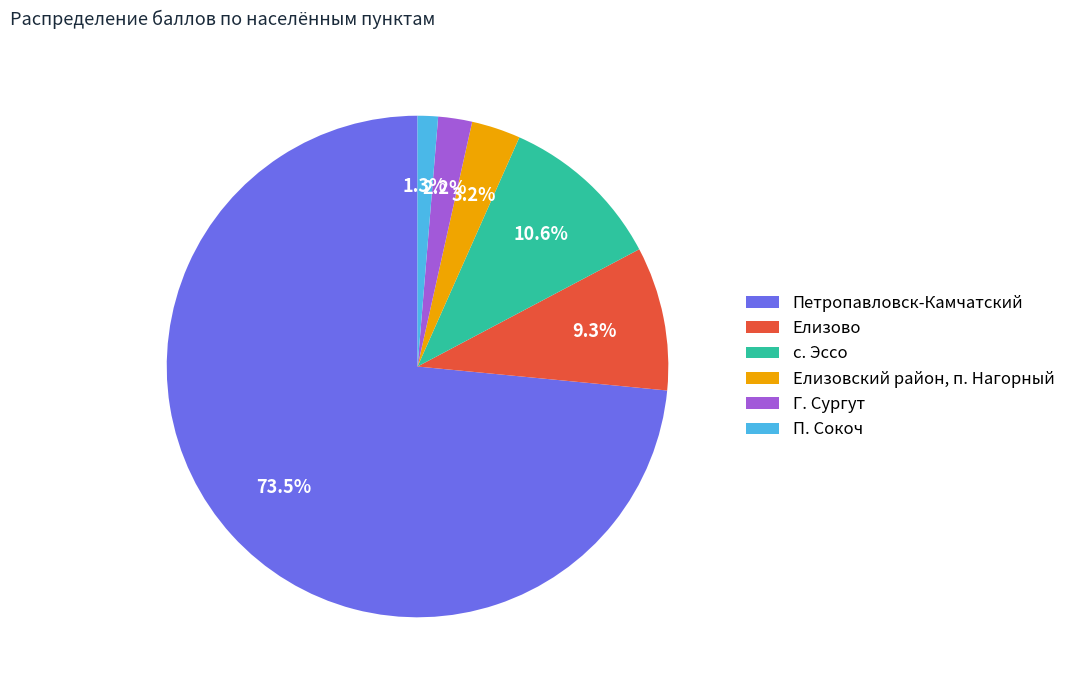

To the nearest percent, what portion does Елизовский район, п. Нагорный represent?

3%